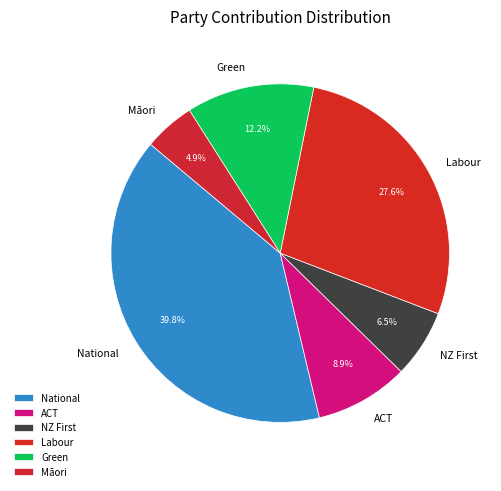

What percentage do Māori and Green together represent?

17.1%